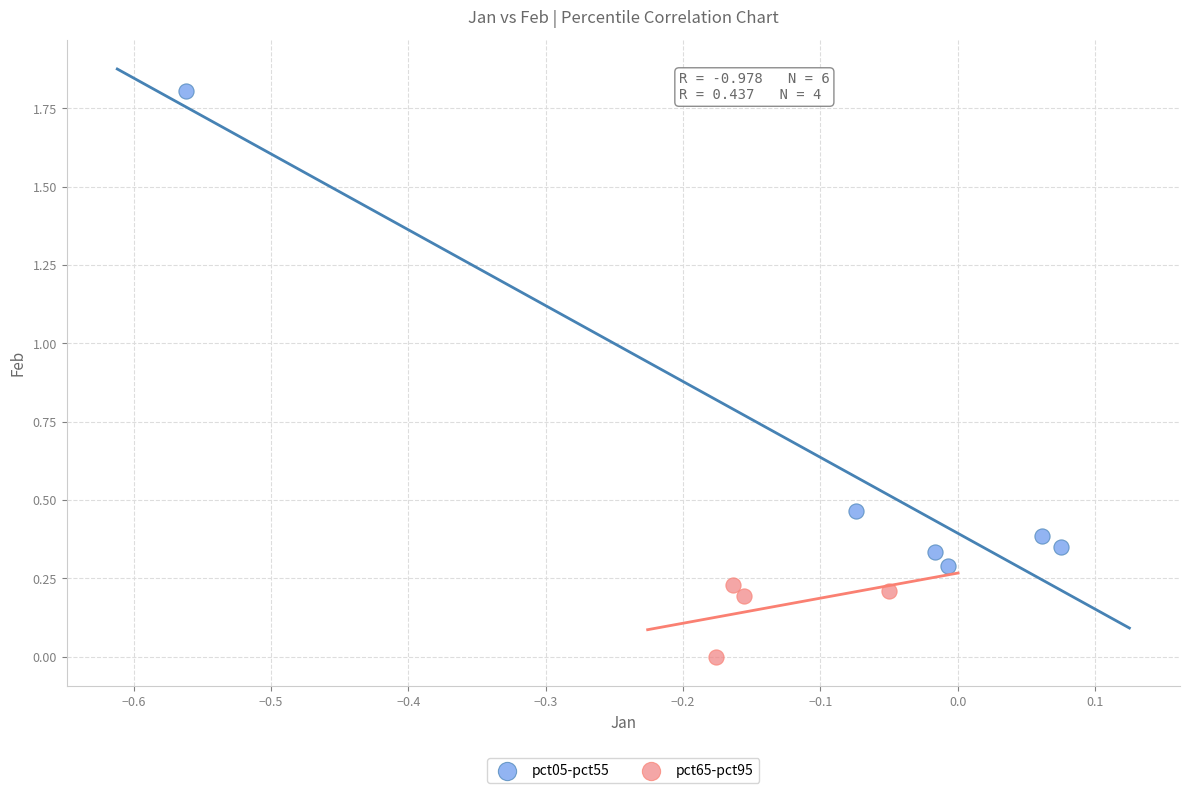

Which series contains the highest Y value?

pct05-pct55